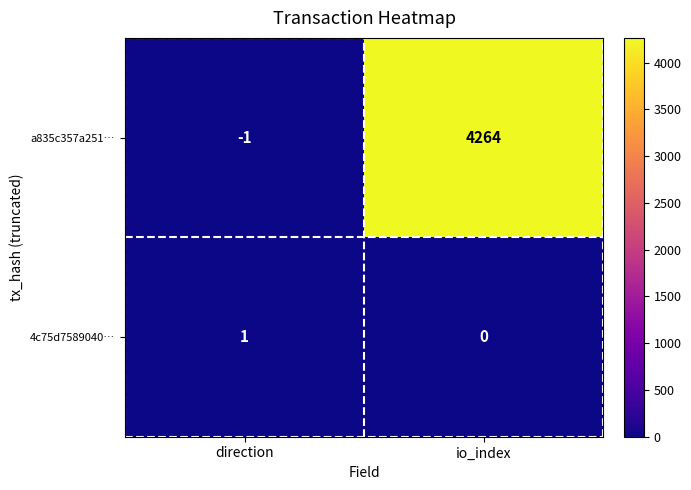

At how many categories does at least one series exceed 1390?

1